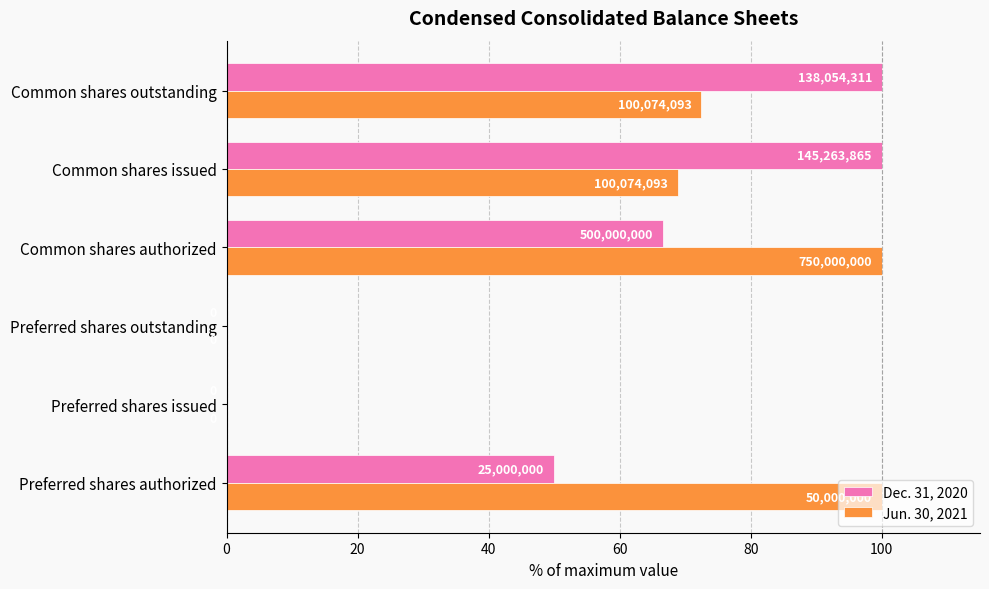

List the series in order of their overall mean, highest first.

Jun. 30, 2021, Dec. 31, 2020